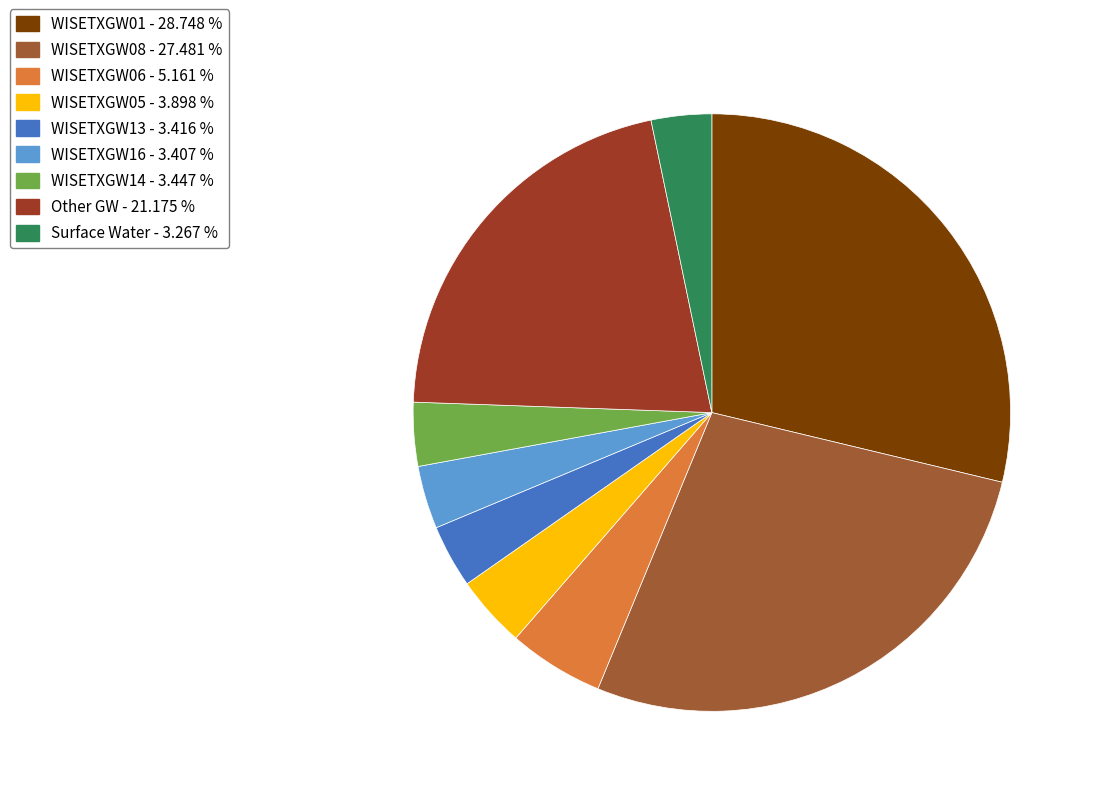

Is there a majority slice in this chart?

No